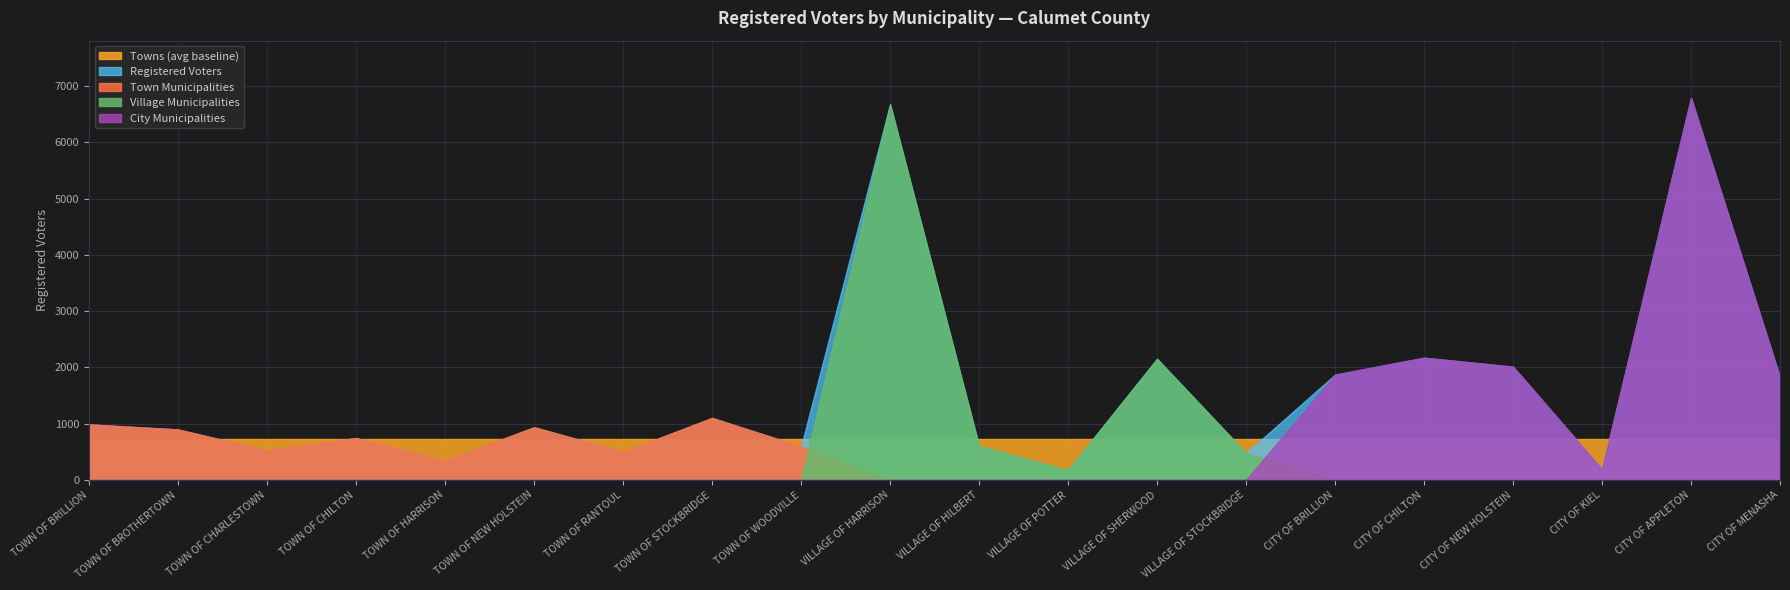

List the labels in order of value, largest first.

CITY OF APPLETON, VILLAGE OF HARRISON, CITY OF CHILTON, VILLAGE OF SHERWOOD, CITY OF NEW HOLSTEIN, CITY OF BRILLION, CITY OF MENASHA, TOWN OF STOCKBRIDGE, TOWN OF BRILLION, TOWN OF NEW HOLSTEIN, TOWN OF BROTHERTOWN, TOWN OF CHILTON, VILLAGE OF HILBERT, TOWN OF WOODVILLE, TOWN OF CHARLESTOWN, TOWN OF RANTOUL, VILLAGE OF STOCKBRIDGE, TOWN OF HARRISON, CITY OF KIEL, VILLAGE OF POTTER